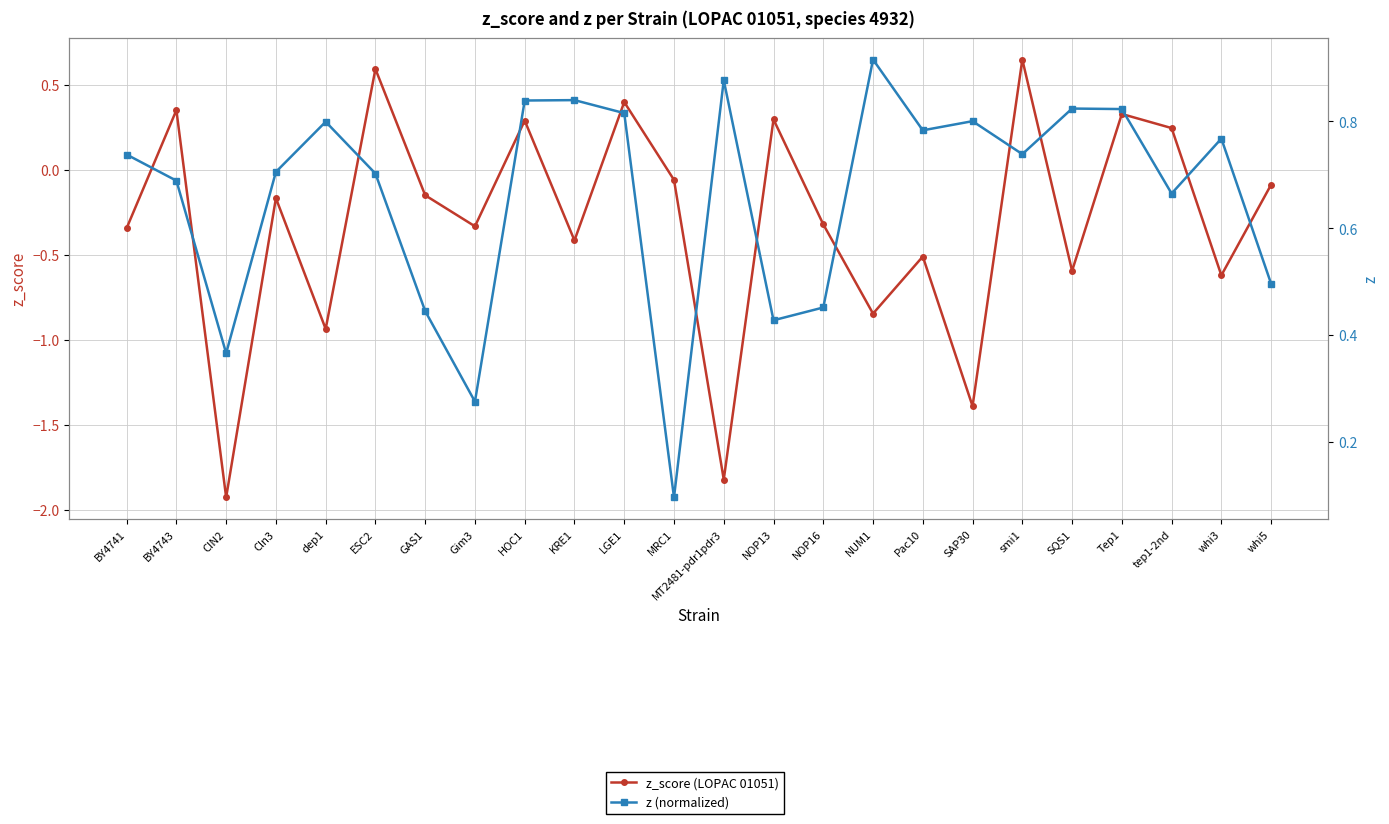

Which category has the highest value in the z (normalized) series?

NUM1